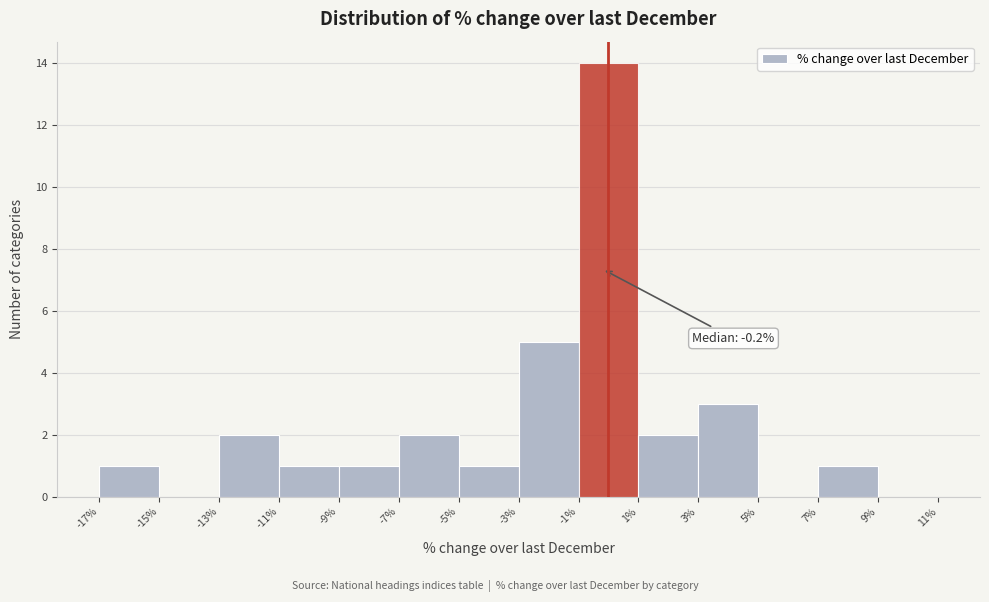

Over which range of the x-axis is the bar tallest?

-1% to 1%